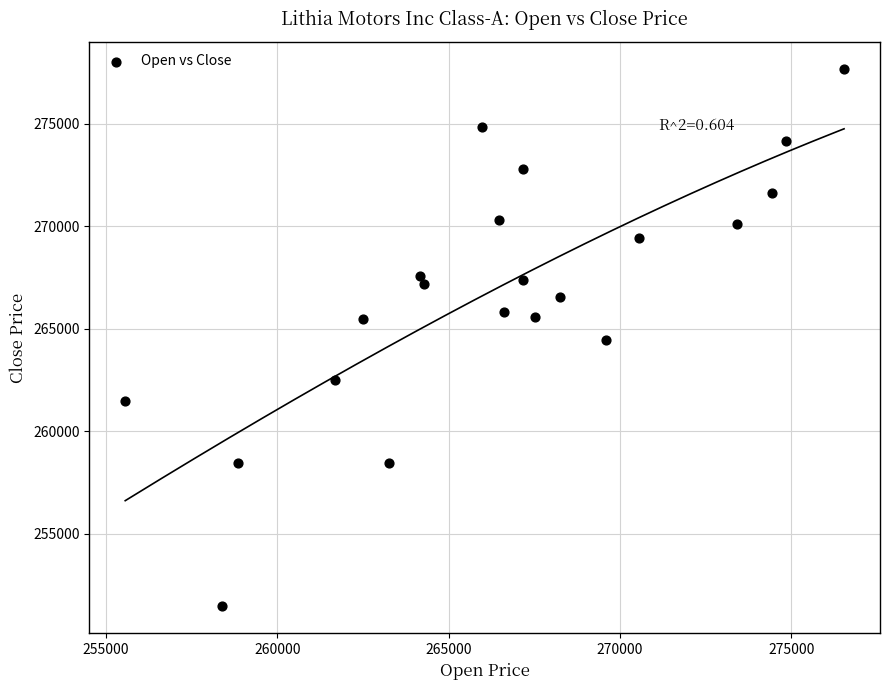

What is the range of Y values (max minus min)?

26219